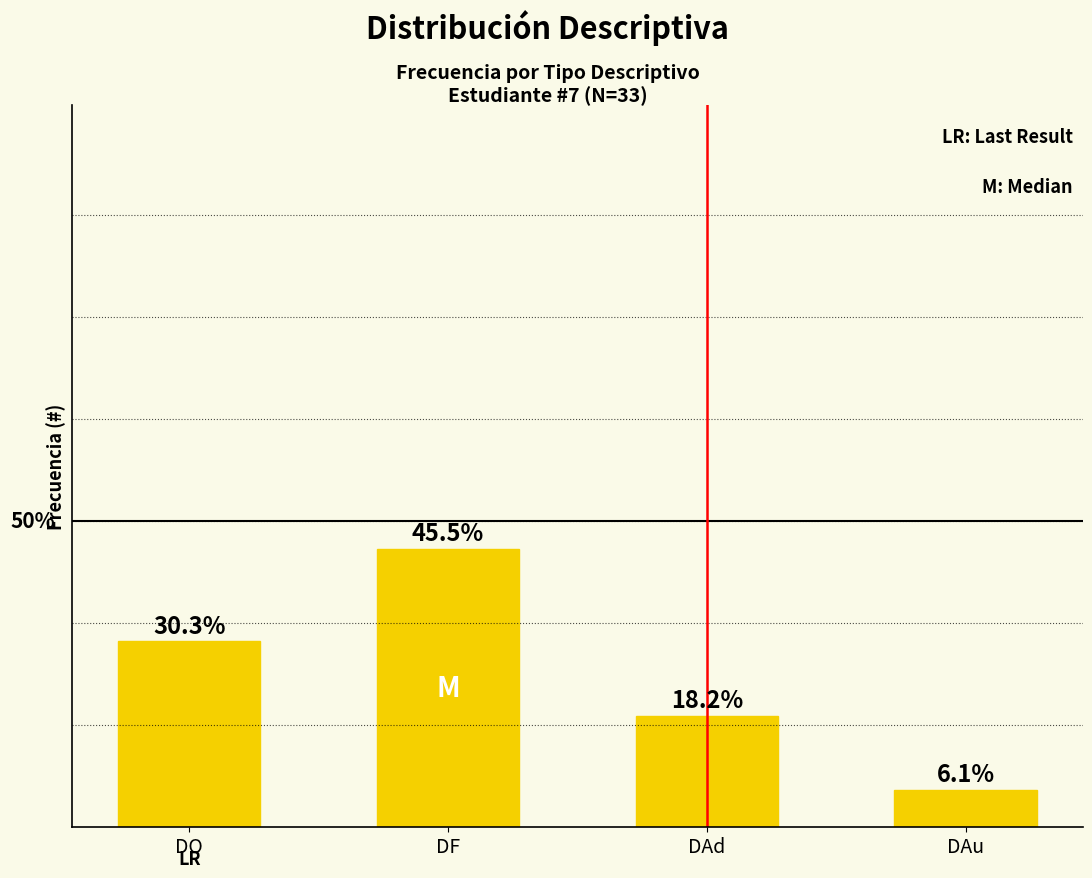

Are the bars horizontal?

No